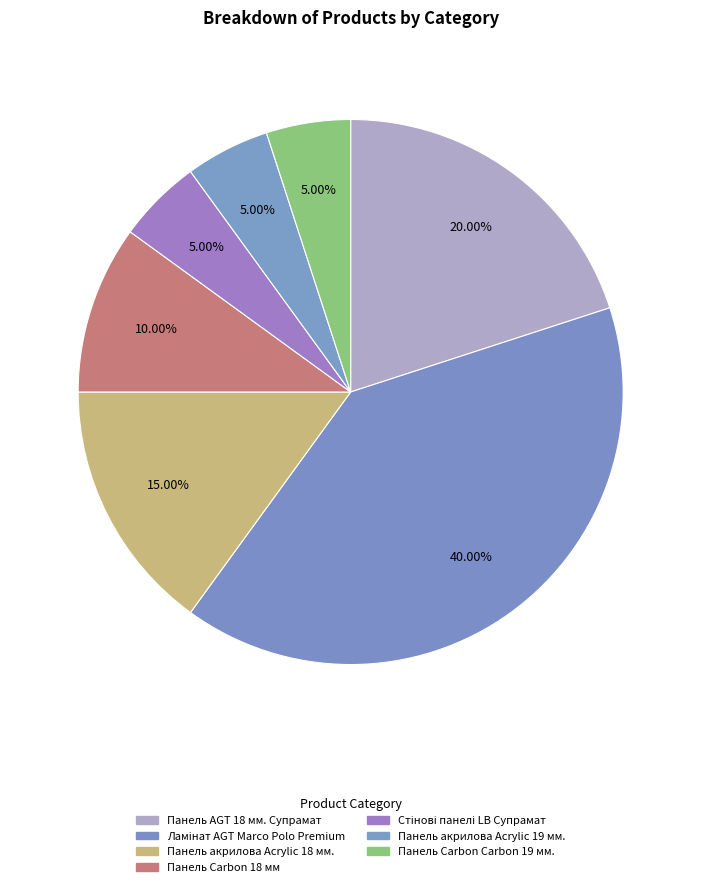

How many segments does this pie chart have?

7